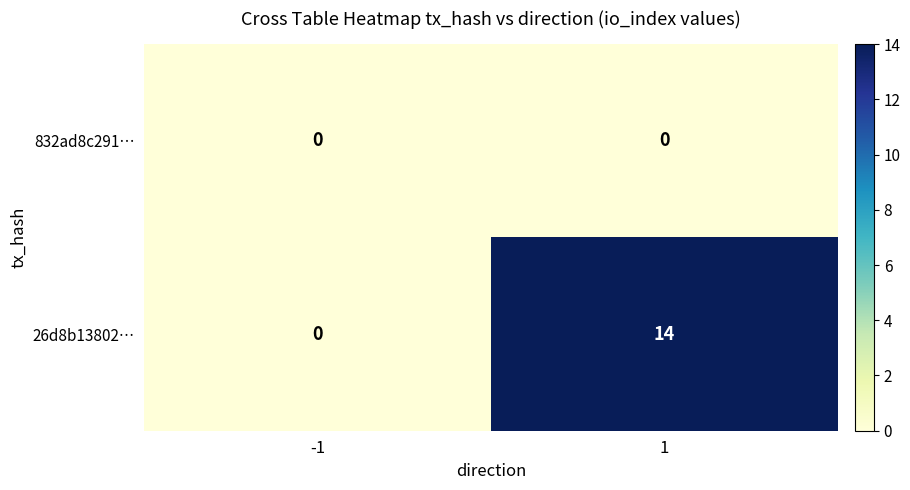

Count the number of categories in the chart.

2